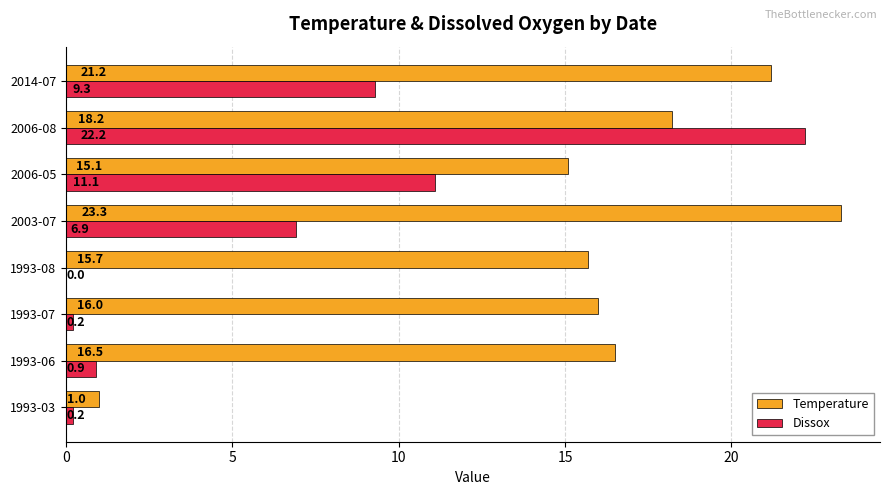

Which label corresponds to the largest value in the chart?

2003-07